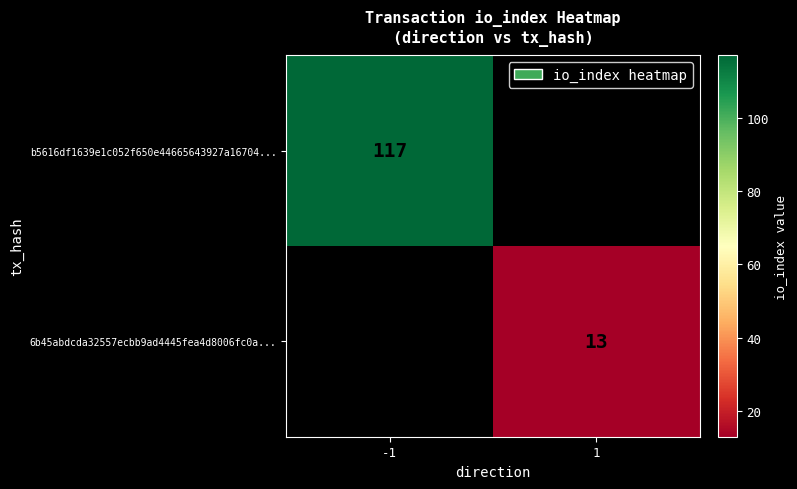

Which category has the highest value across all series?

-1